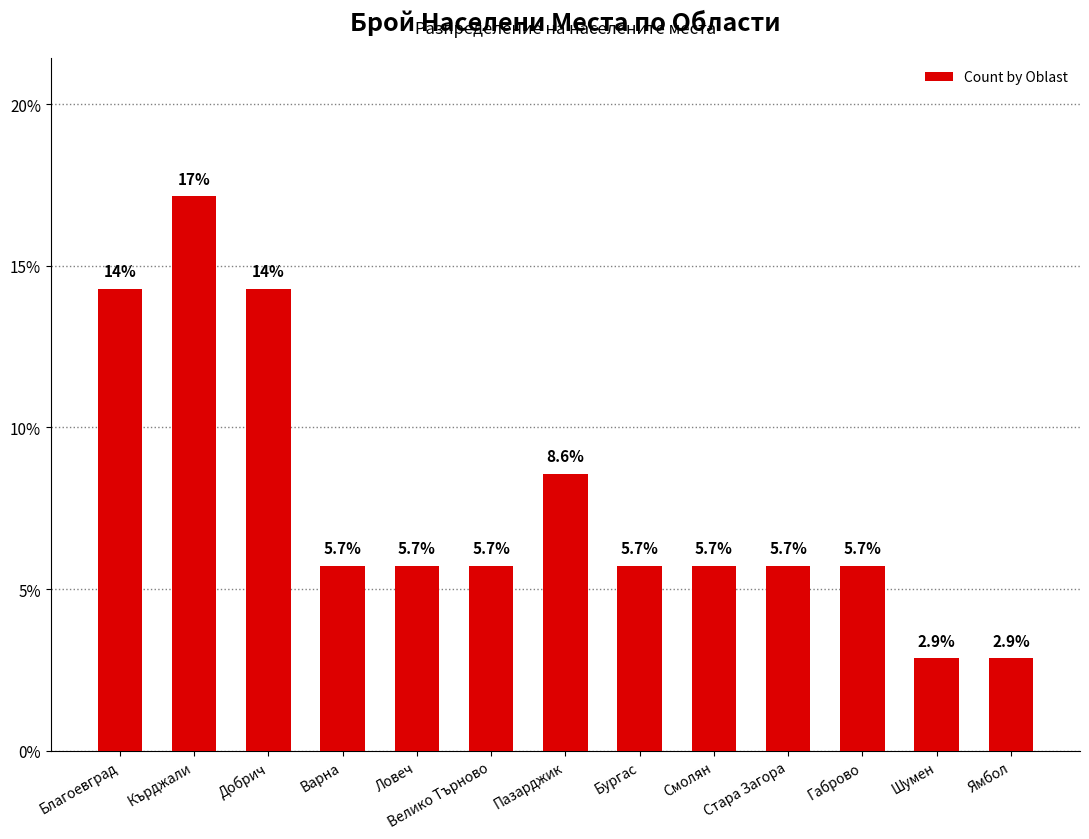

What is the average value?

7.7